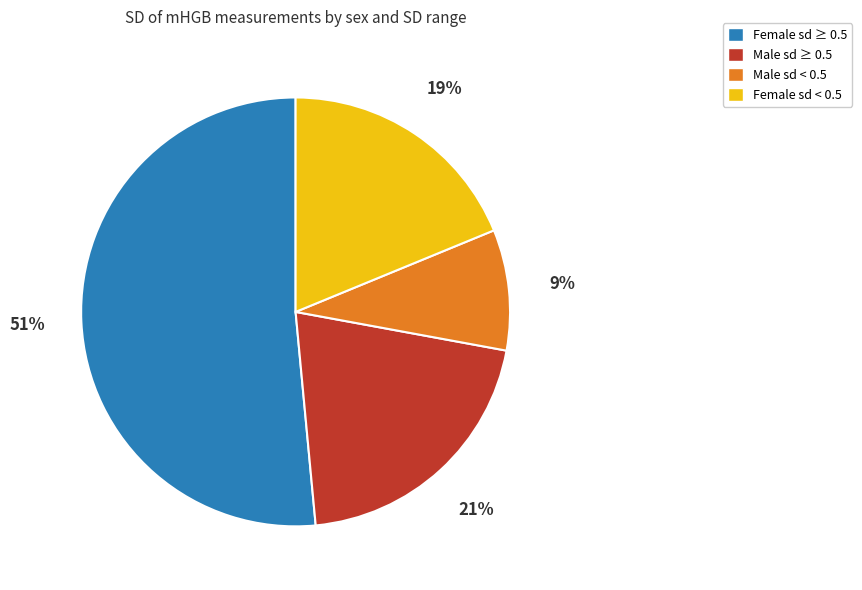

Which slice is the largest?

Female sd ≥ 0.5